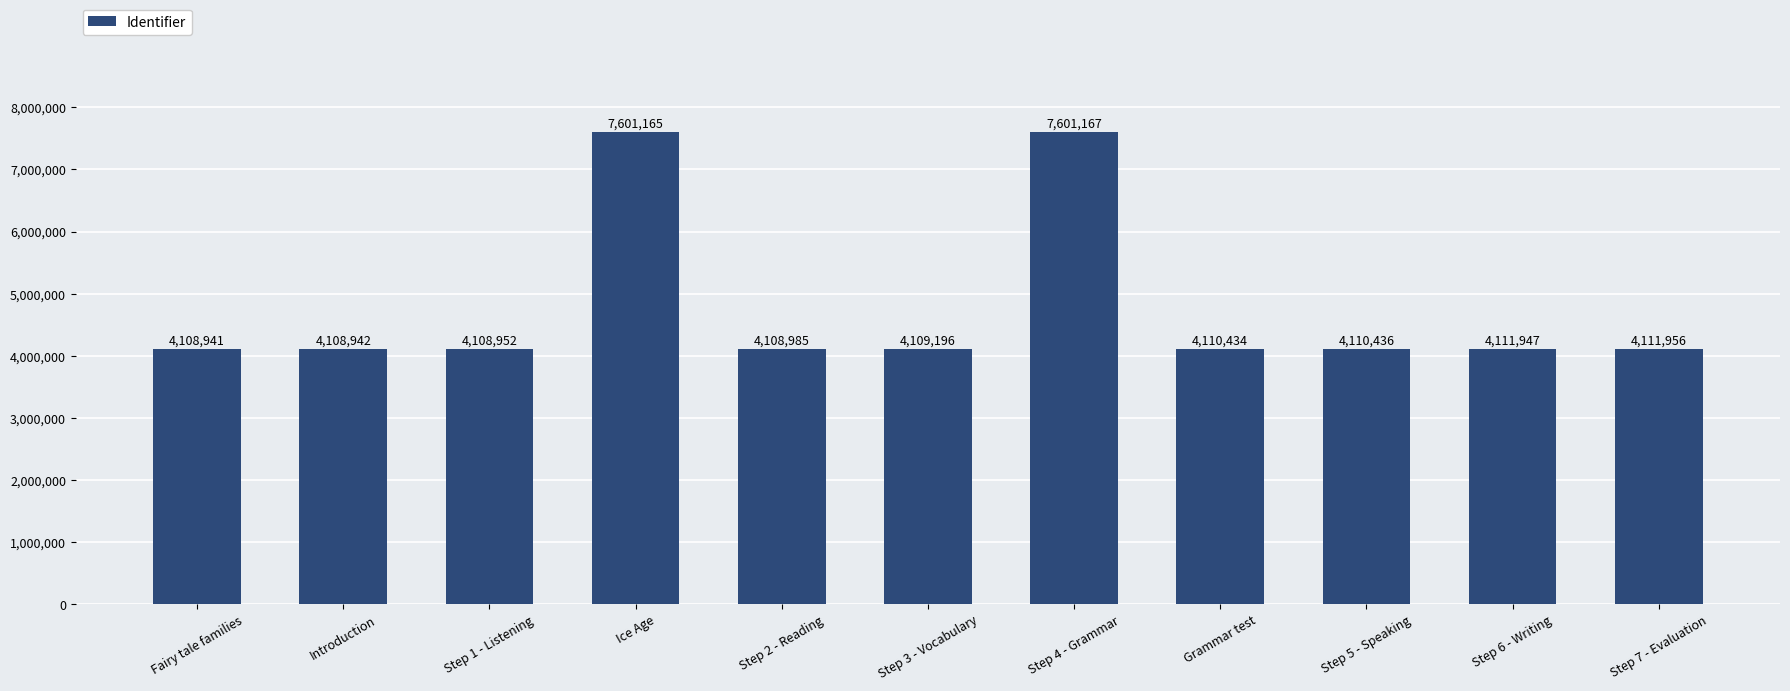

What is the minimum value shown in the chart?

4108941